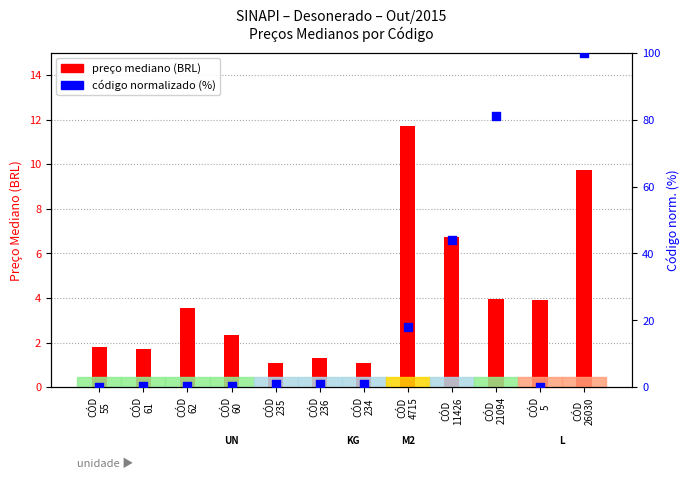

Is the value of price mediano (BRL) at CÓD
61 greater than the value of código norm. (0–100) at CÓD
55?

Yes